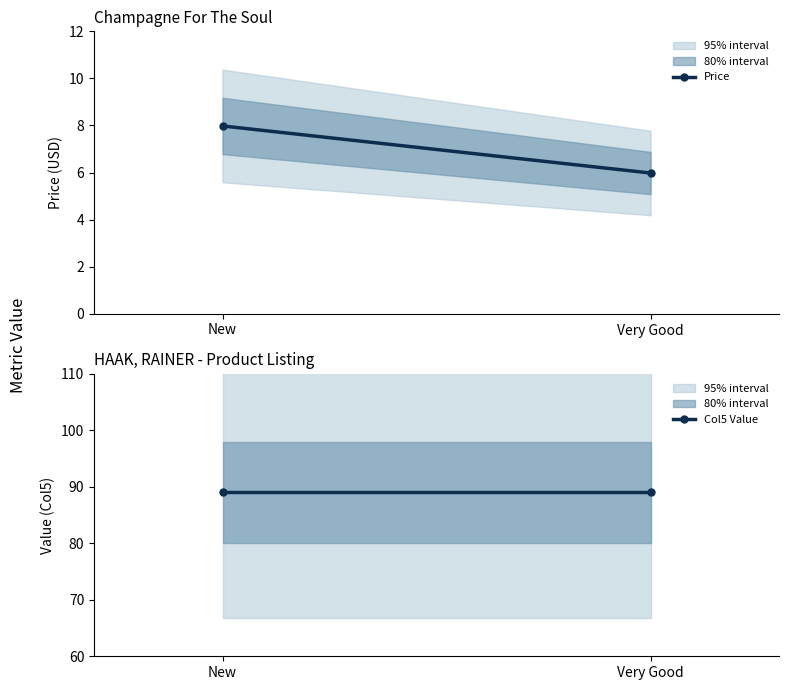

What is the difference between the Price values at Very Good and New?

2.0